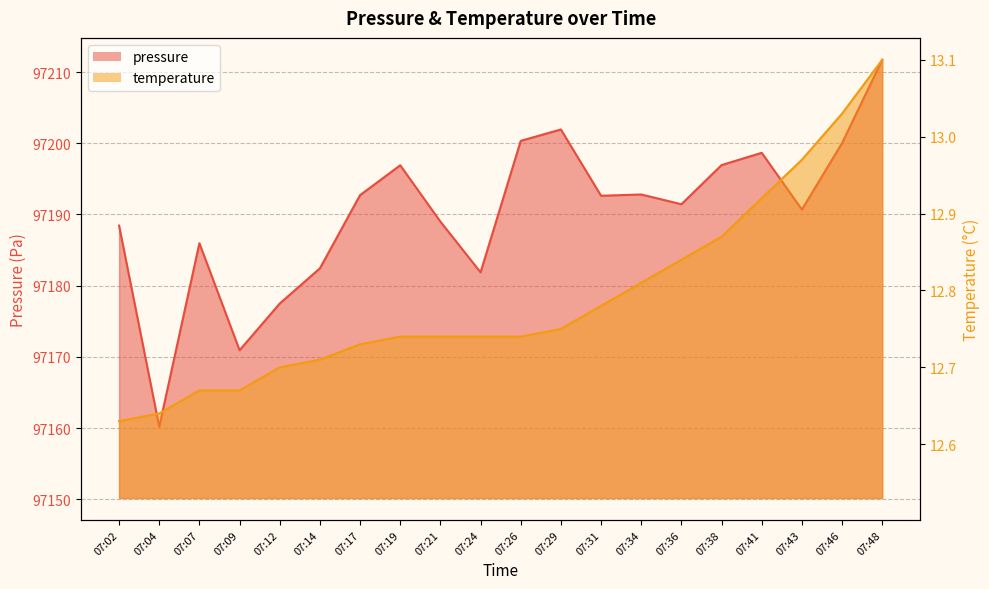

What is the maximum value for temperature?

13.1